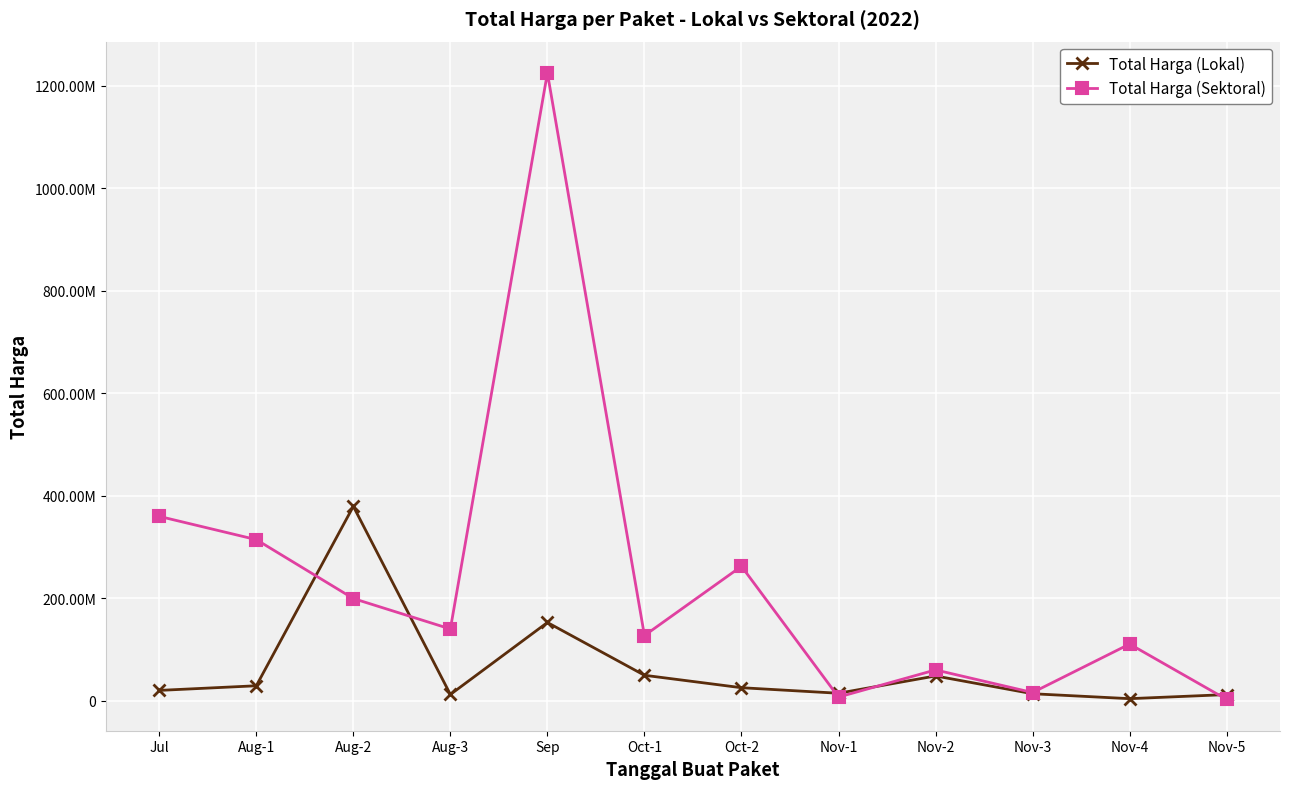

Does the chart display data point markers on the line(s)?

Yes